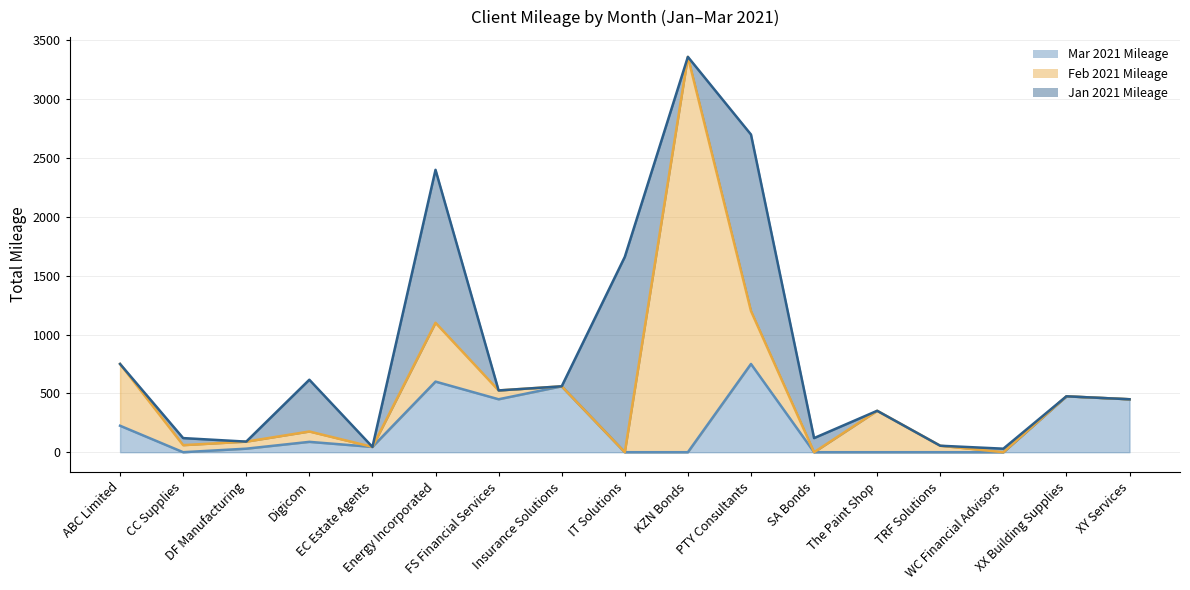

At which label does Jan 2021 Mileage (line) reach its peak?

KZN Bonds